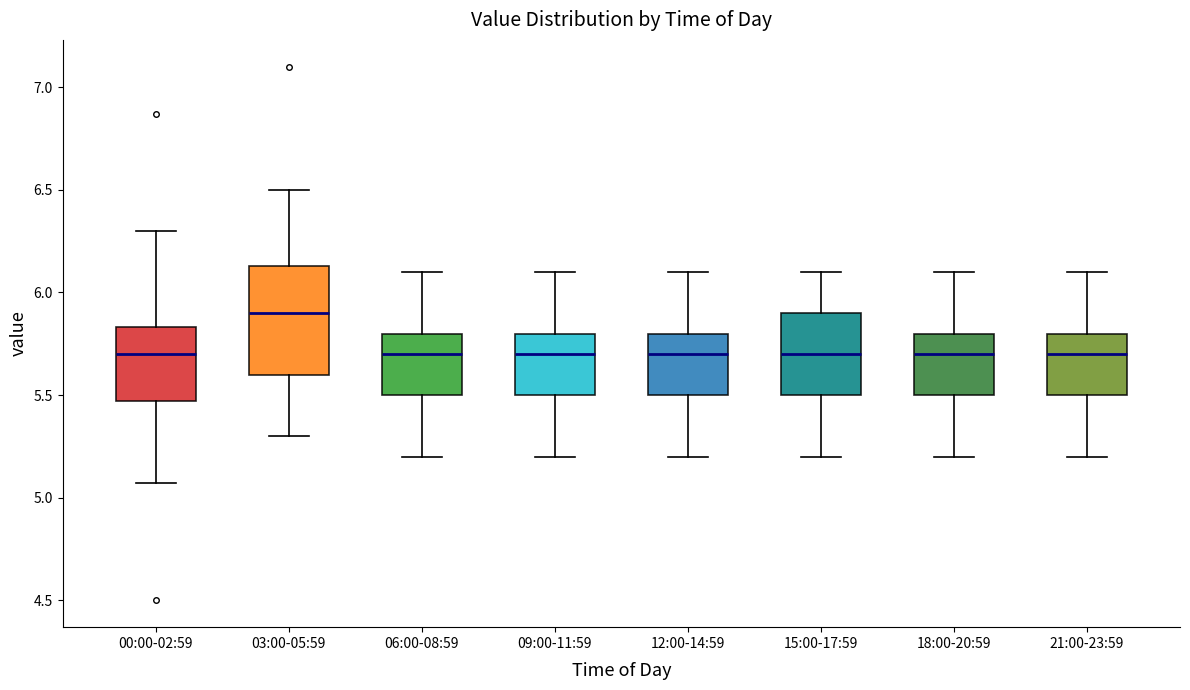

Where is the lower edge of the box for 09:00-11:59 on the y-axis? The values are not printed on the chart, so give them approximately, as read against the axis.

5.50